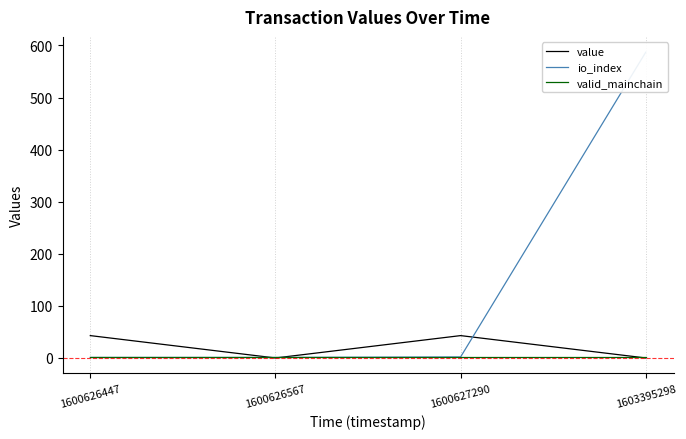

Is the value of io_index at 1600626447 greater than the value of valid_mainchain at 1600626447?

No